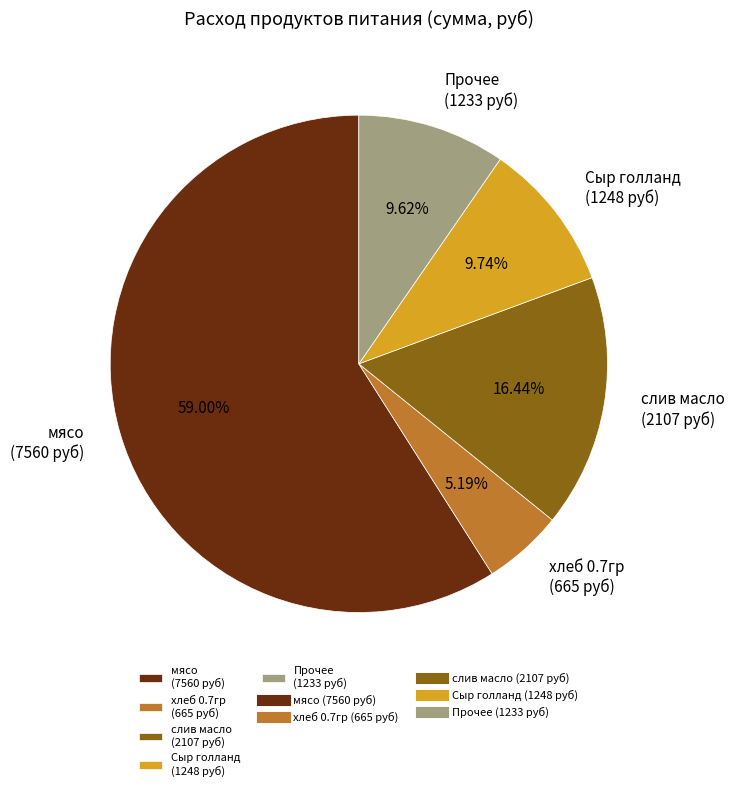

Which category accounts for the majority?

мясо (7560 руб)